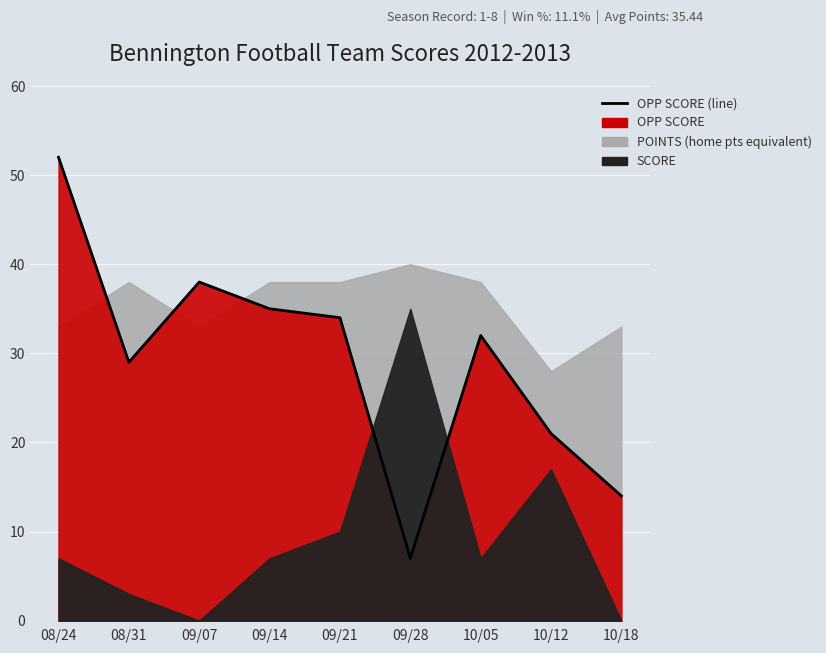

Reading left to right, list all the values displayed in this chart.

08/24=52	08/31=29	09/07=38	09/14=35	09/21=34	09/28=7	10/05=32	10/12=21	10/18=14